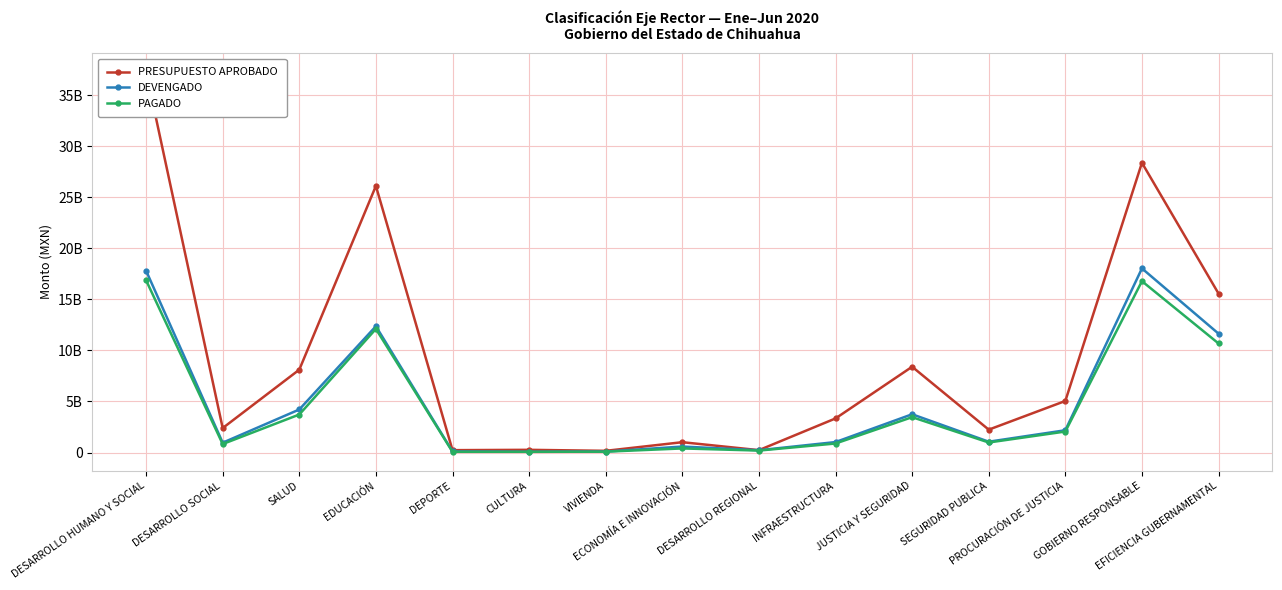

Which category has the highest value across all series?

DESARROLLO HUMANO Y SOCIAL